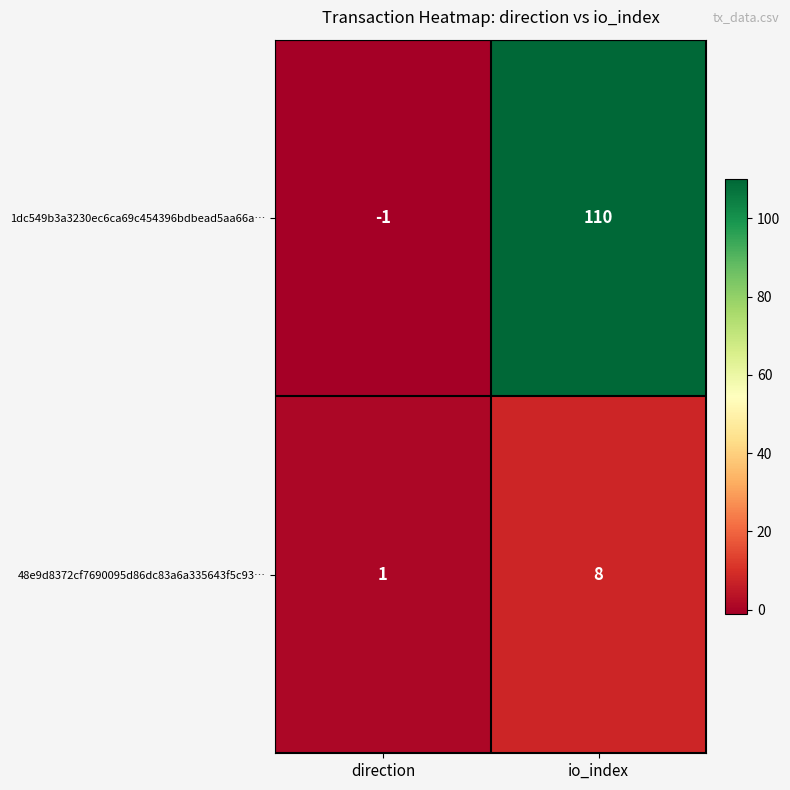

What is the highest value of the 48e9d8372cf7690095d86dc83a6a335643f5c93… series?

8